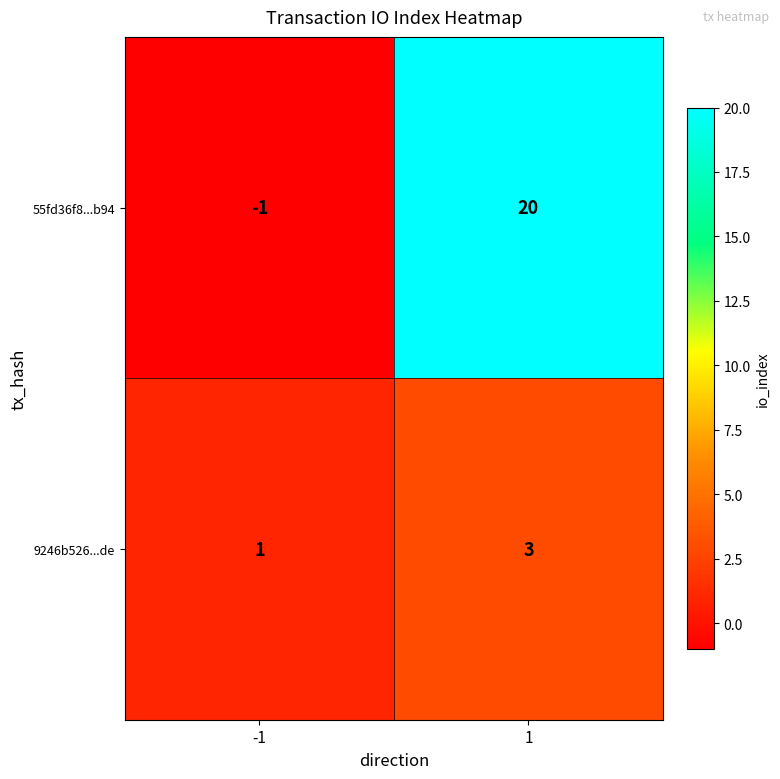

What is the maximum value for 9246b526...de?

3